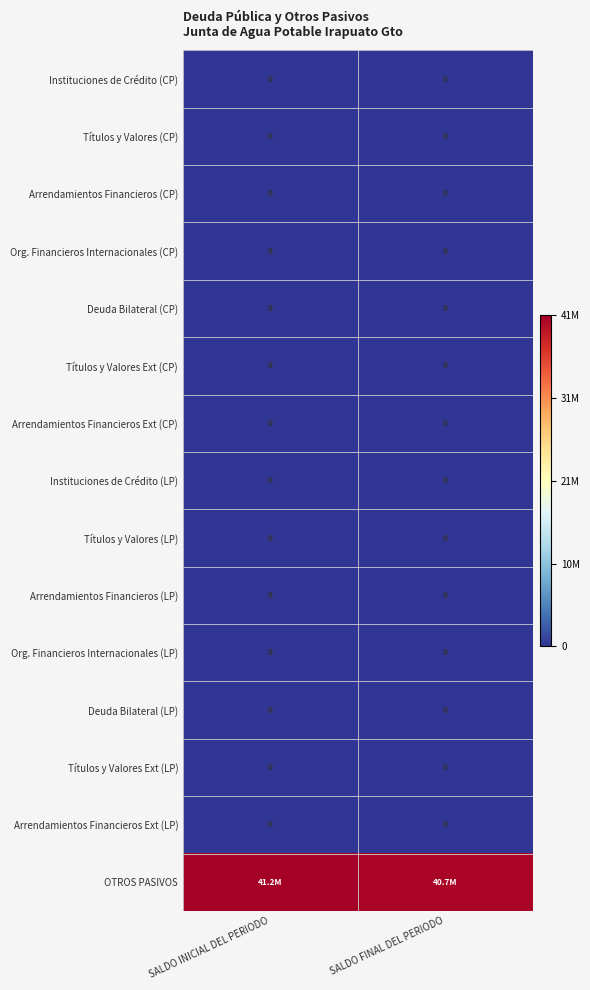

How many categories are shown in the chart?

2